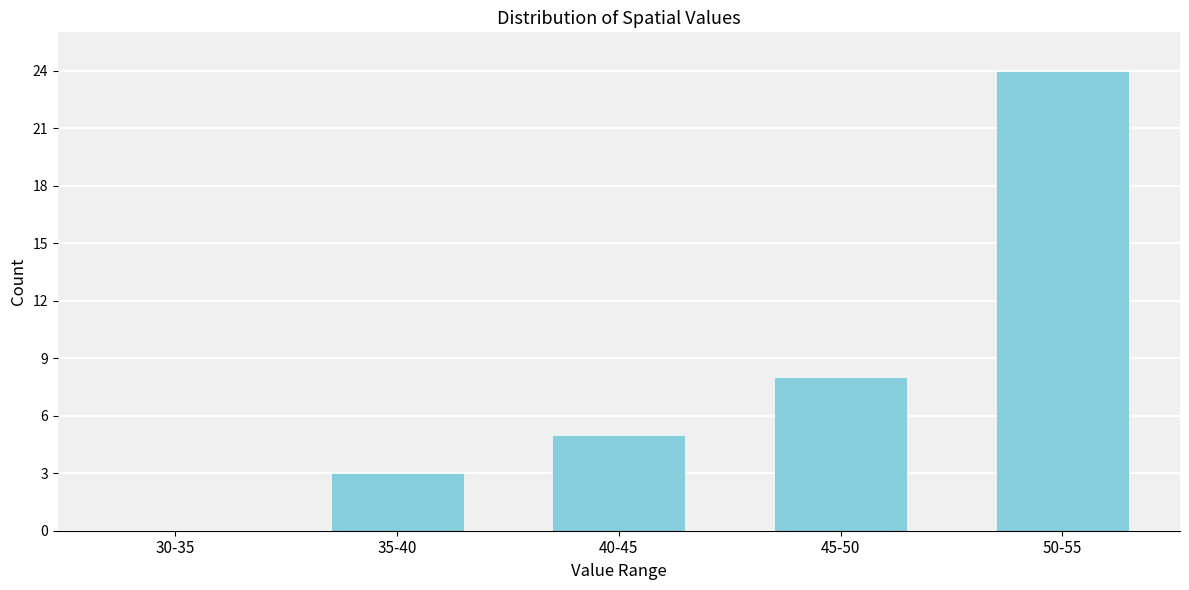

Reading left to right, list all the values displayed in this chart.

30-35=0	35-40=3	40-45=5	45-50=8	50-55=24